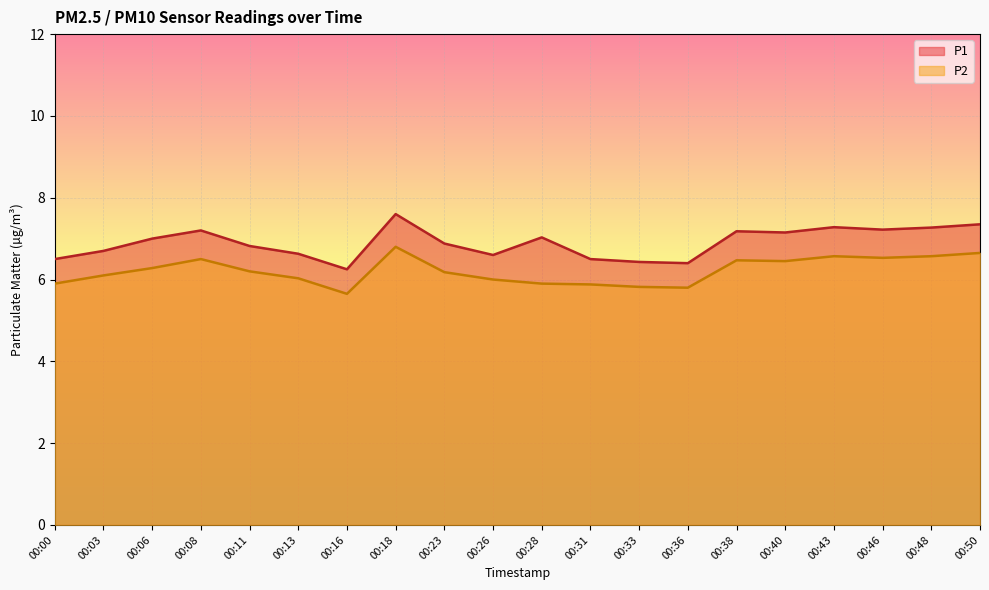

Where is the first local minimum for P1?

00:16